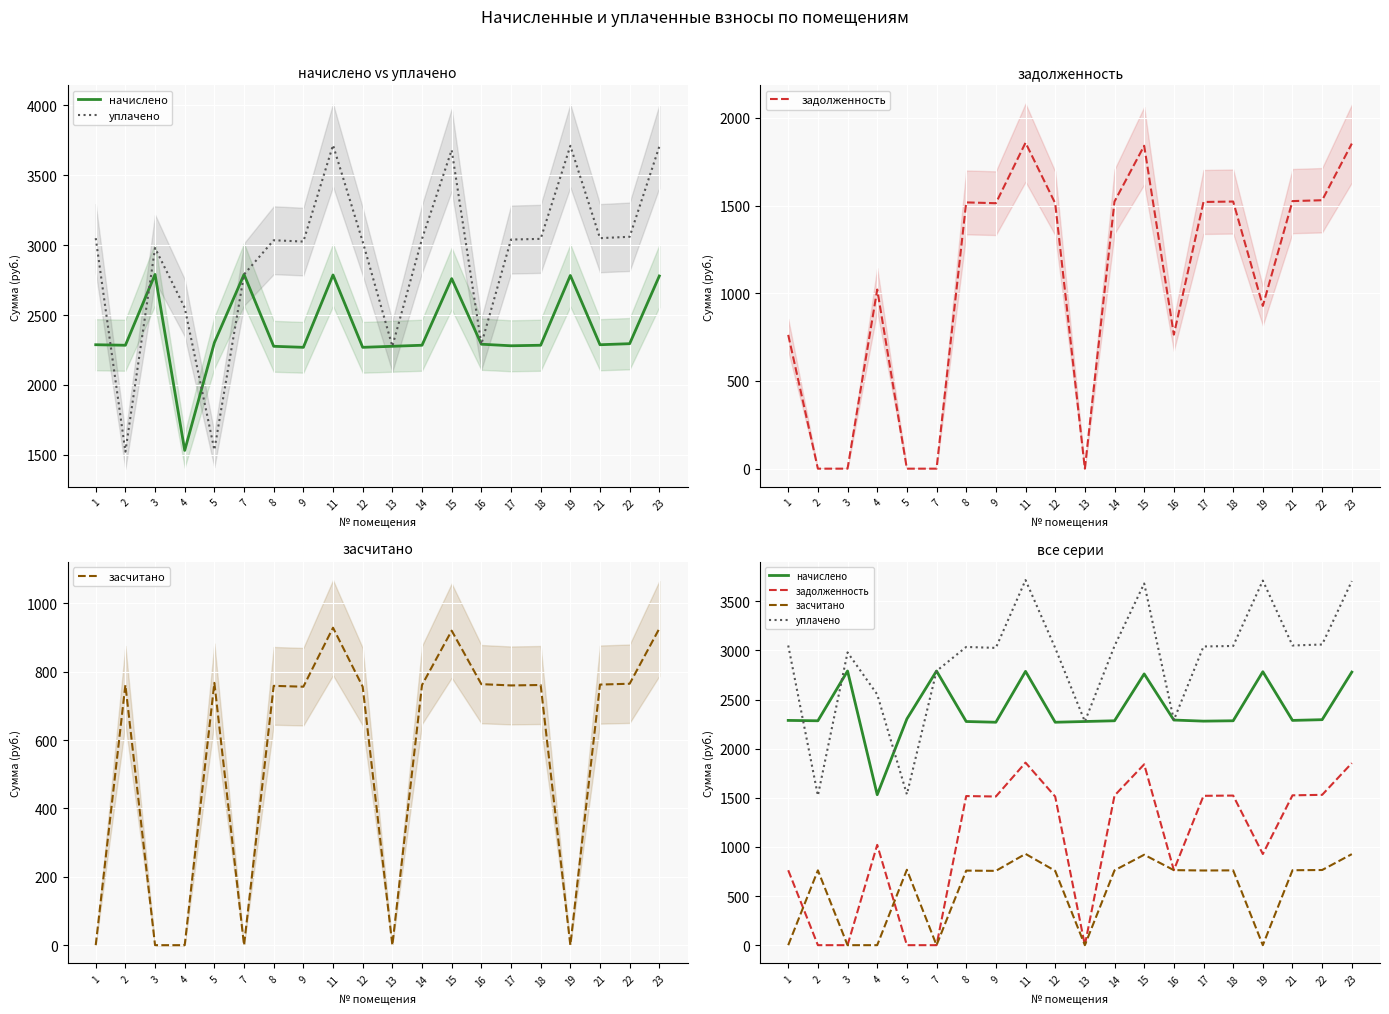

In уплачено, how many points are lower than both neighbors (excluding endpoints)?

6